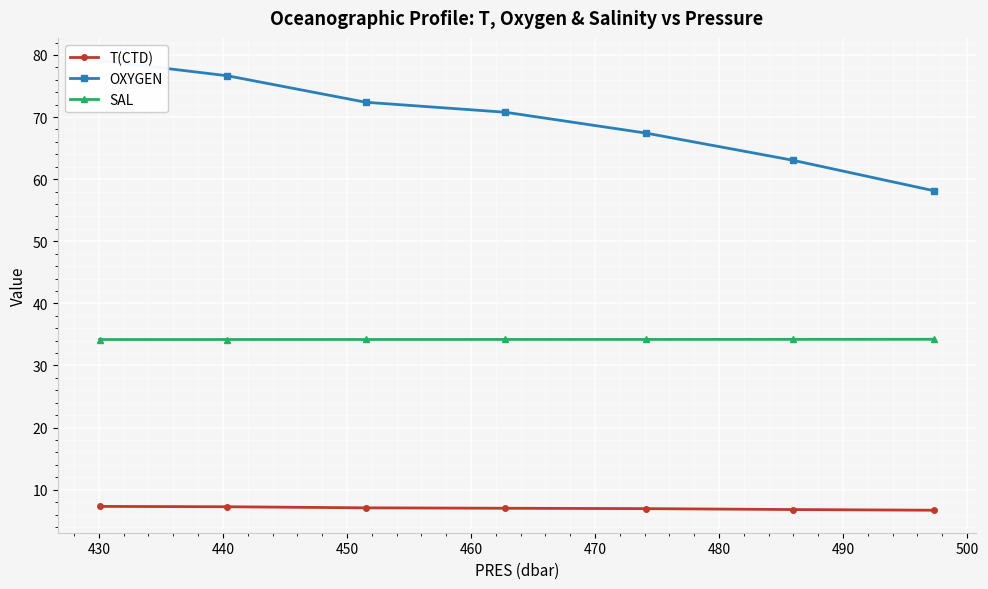

What is the minimum value shown in the chart?

6.7